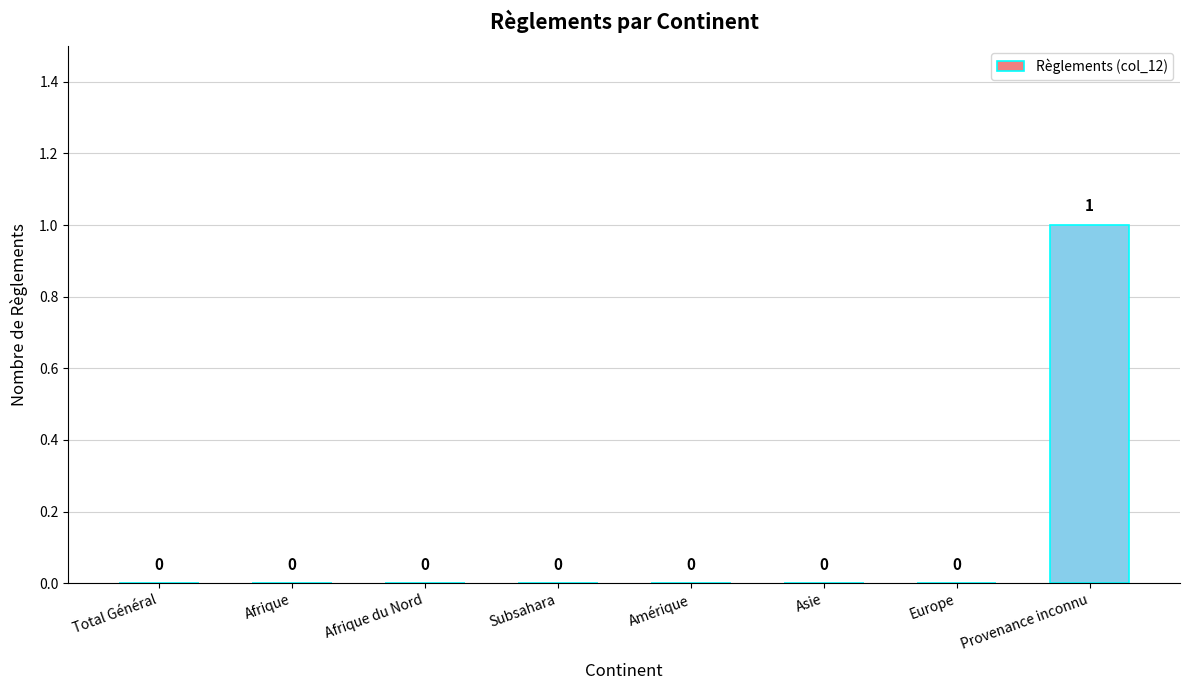

The value at Afrique is 0. True or false?

True